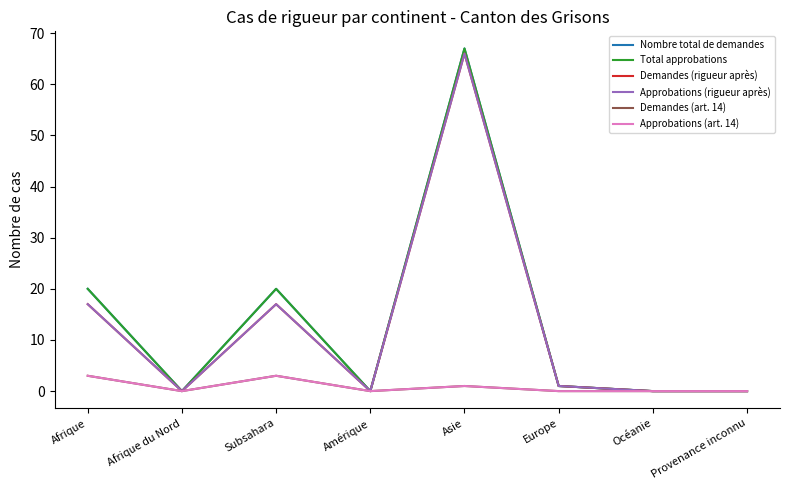

Reading right to left, transcribe all the data shown in this chart.

Nombre total de demandes: 0	0	1	67	0	20	0	20
Total approbations: 0	0	1	67	0	20	0	20
Demandes (rigueur après): 0	0	1	66	0	17	0	17
Approbations (rigueur après): 0	0	1	66	0	17	0	17
Demandes (art. 14): 0	0	0	1	0	3	0	3
Approbations (art. 14): 0	0	0	1	0	3	0	3